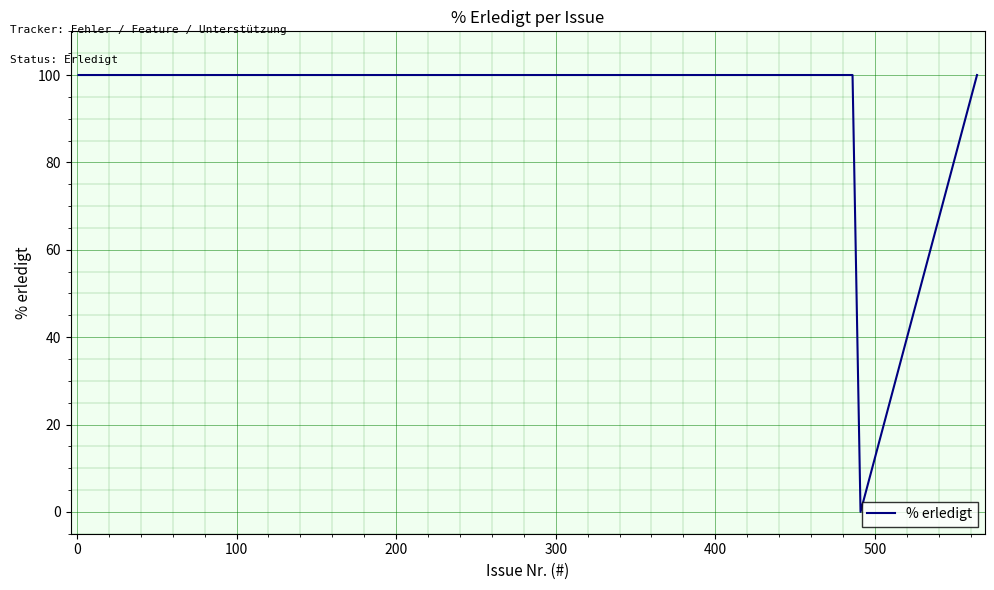

What is the greatest value displayed?

100